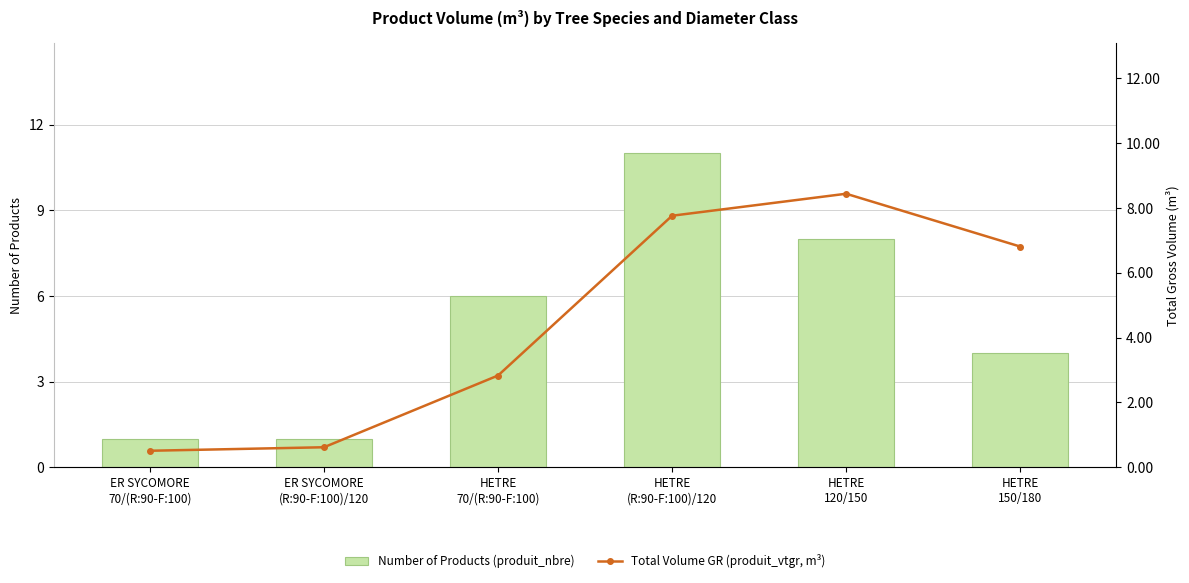

What is the difference between the Number of Products (produit_nbre) values at HETRE
150/180 and HETRE
(R:90-F:100)/120?

7